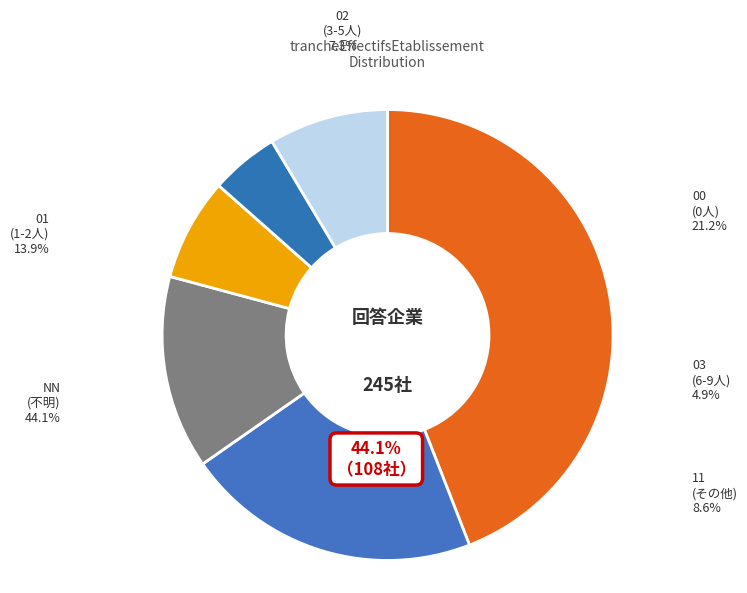

To the nearest percent, what is the average slice percentage?

17%